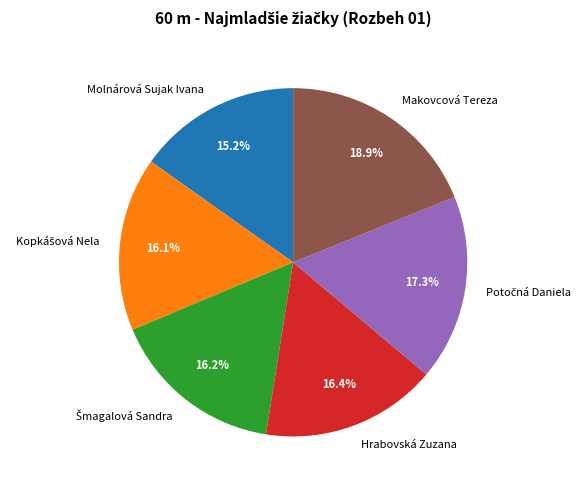

What is the largest slice in the pie chart?

Makovcová Tereza